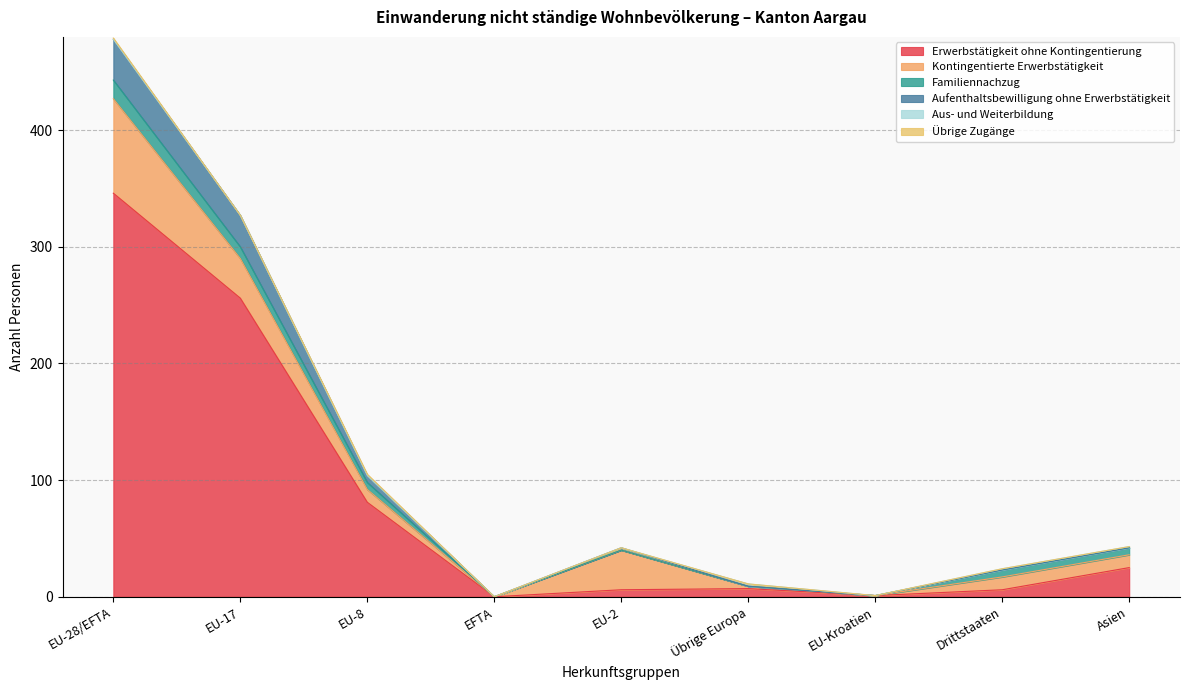

What are all the series names shown in the legend?

Erwerbstätigkeit ohne Kontingentierung, Kontingentierte Erwerbstätigkeit, Familiennachzug, Aufenthaltsbewilligung ohne Erwerbstätigkeit, Aus- und Weiterbildung, Übrige Zugänge